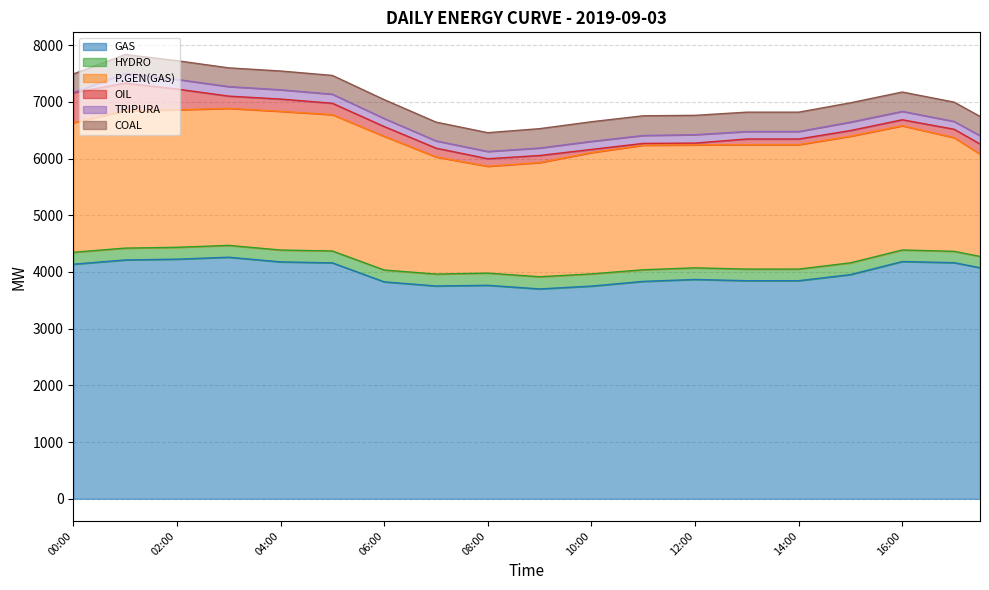

True or false: TRIPURA has more than 0 points higher than both neighbors.

True